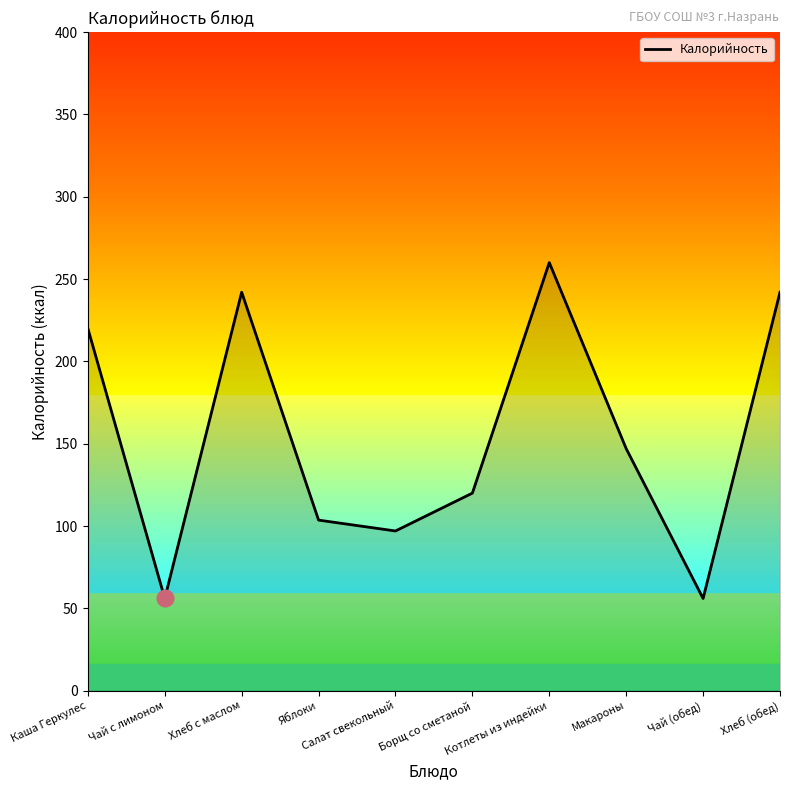

What position from the right is Каша Геркулес?

10